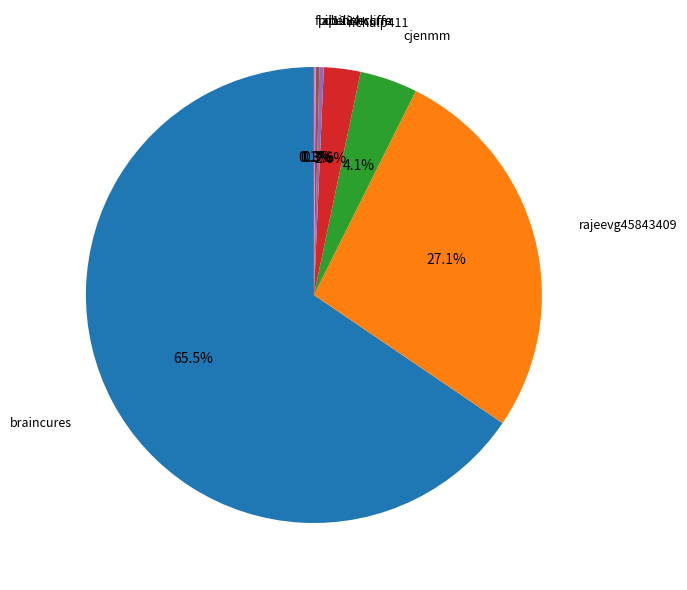

How much of the chart is everything except cjenmm?

95.9%